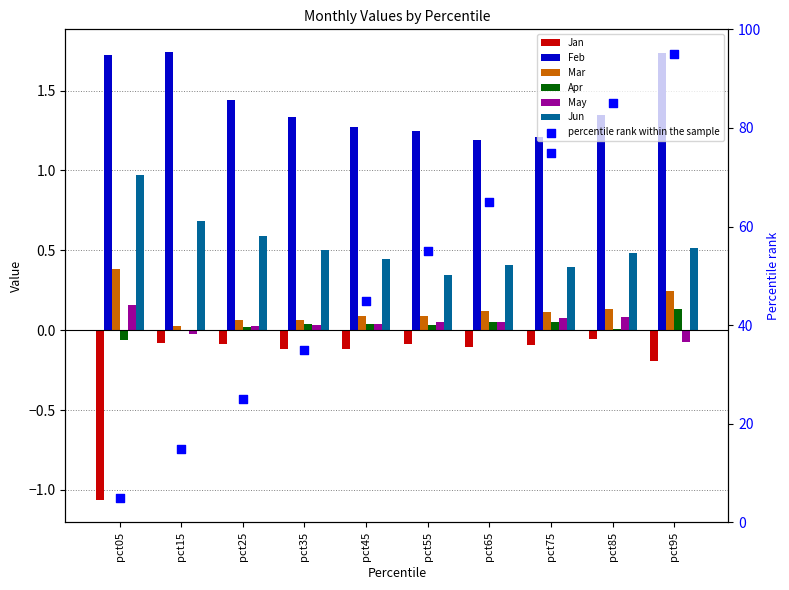

Which series contains the highest Y value?

Feb